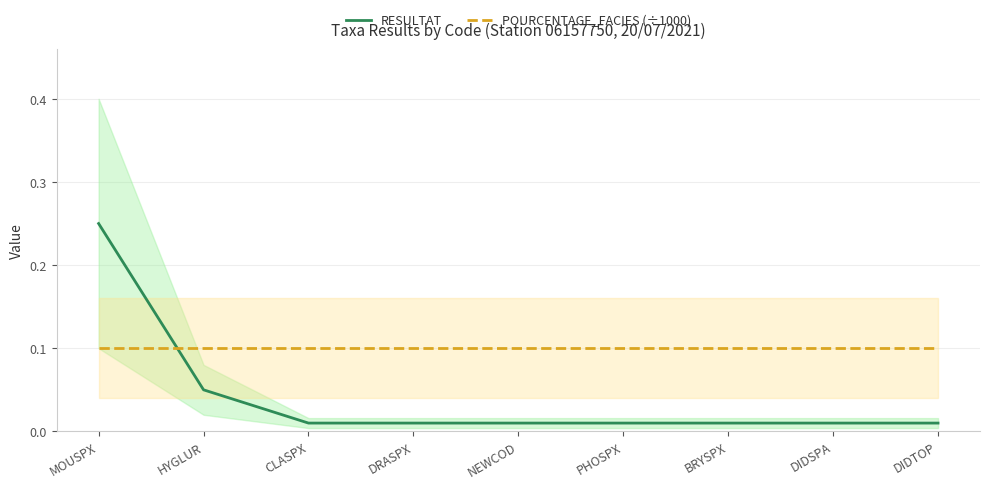

At which label does POURCENTAGE_FACIES (÷1000) reach its minimum?

MOUSPX